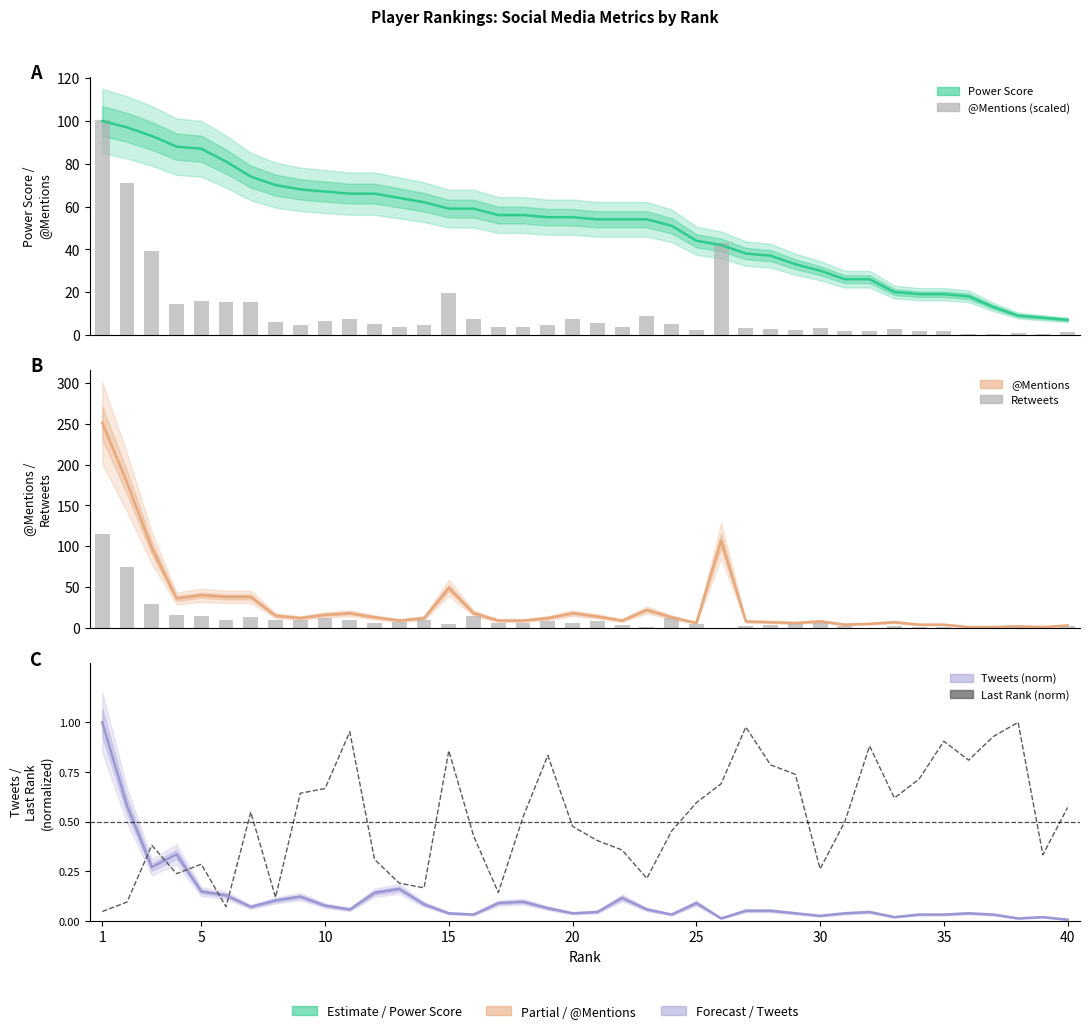

Reading right to left, extract all data points from this chart.

@mentions (scaled): 1.2	0.4	0.8	0.4	0.4	1.6	1.6	2.8	2.0	1.6	3.2	2.4	2.8	3.2	42.8	2.4	5.2	8.8	3.6	5.6	7.2	4.8	3.6	3.6	7.2	19.6	4.8	3.6	5.2	7.2	6.4	4.8	6.0	15.2	15.2	16.0	14.4	39.2	71.2	100.4
Retweets: 1.8	0.9	1.8	0.0	0.0	0.9	0.9	1.8	0.0	1.8	6.3	4.5	3.6	2.7	0.0	4.5	11.7	0.9	3.6	9.0	5.4	8.1	5.4	6.3	14.4	4.5	9.9	7.2	5.4	9.9	11.7	9.9	9.9	13.5	9.9	14.4	15.3	29.7	74.7	115.2
last_rank (norm): 0.6	0.3	1.0	0.9	0.8	0.9	0.7	0.6	0.9	0.5	0.3	0.7	0.8	1.0	0.7	0.6	0.5	0.2	0.4	0.4	0.5	0.8	0.5	0.1	0.4	0.9	0.2	0.2	0.3	1.0	0.7	0.6	0.1	0.5	0.1	0.3	0.2	0.4	0.1	0.0